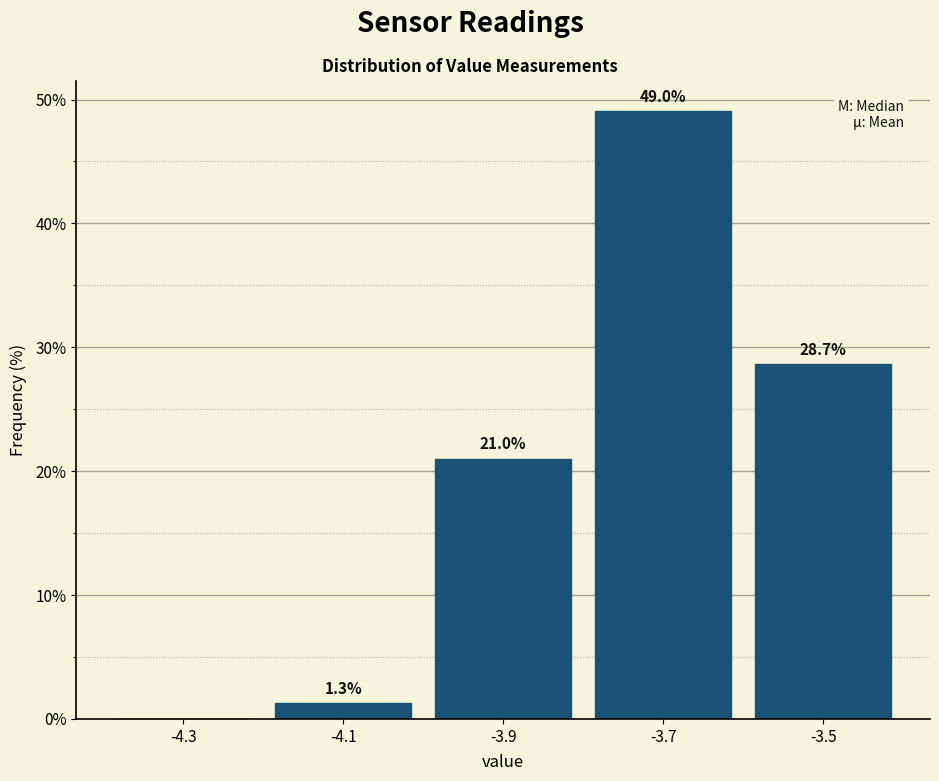

Over which range of the x-axis is the bar tallest?

-3.8 to -3.6